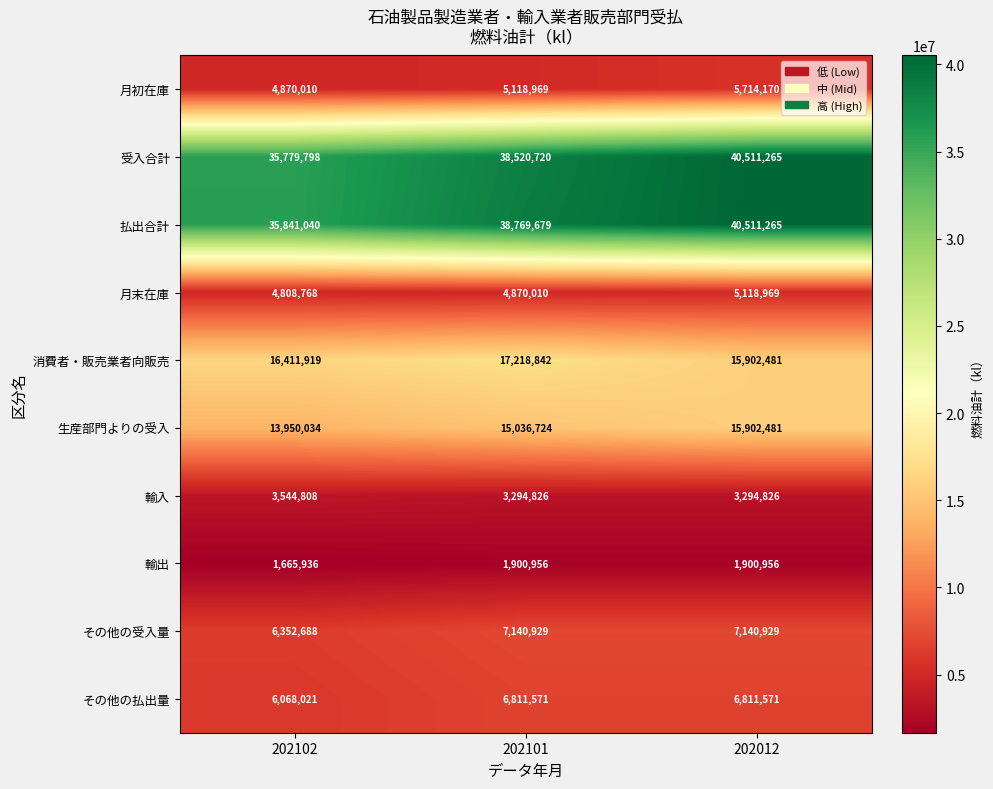

What is the difference between the highest and lowest values at 202101?

36868723